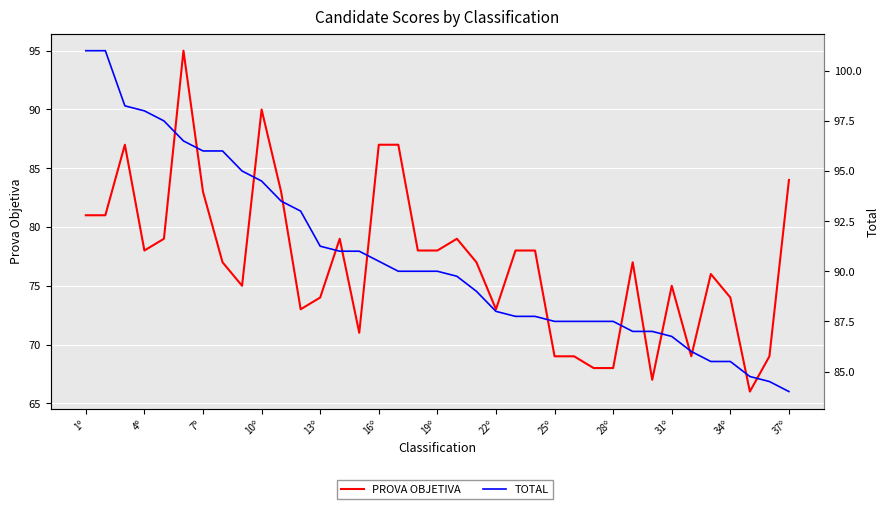

How many data points in PROVA OBJETIVA are above 77?

18